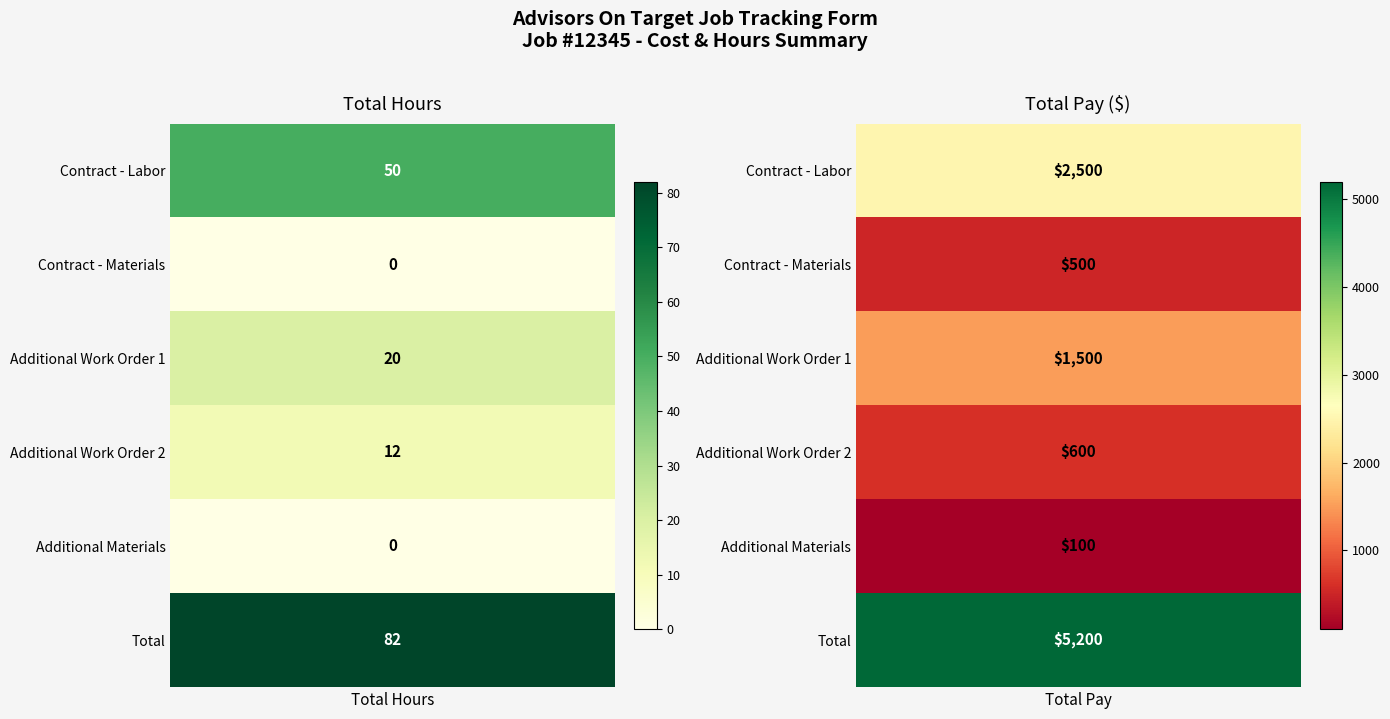

What is the greatest value displayed?

5200